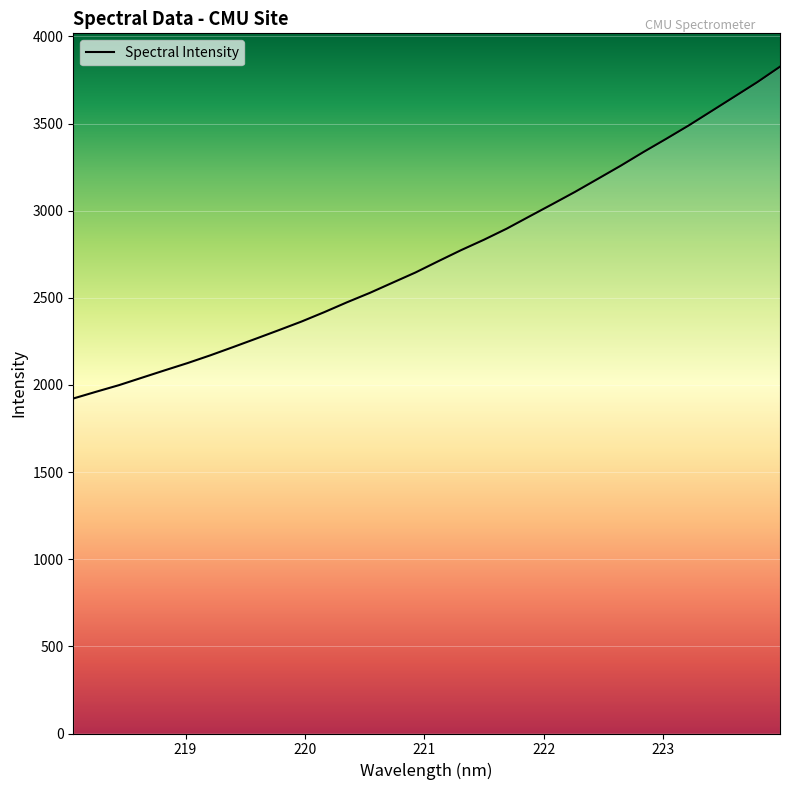

What is the difference between the maximum and minimum values?

1904.1